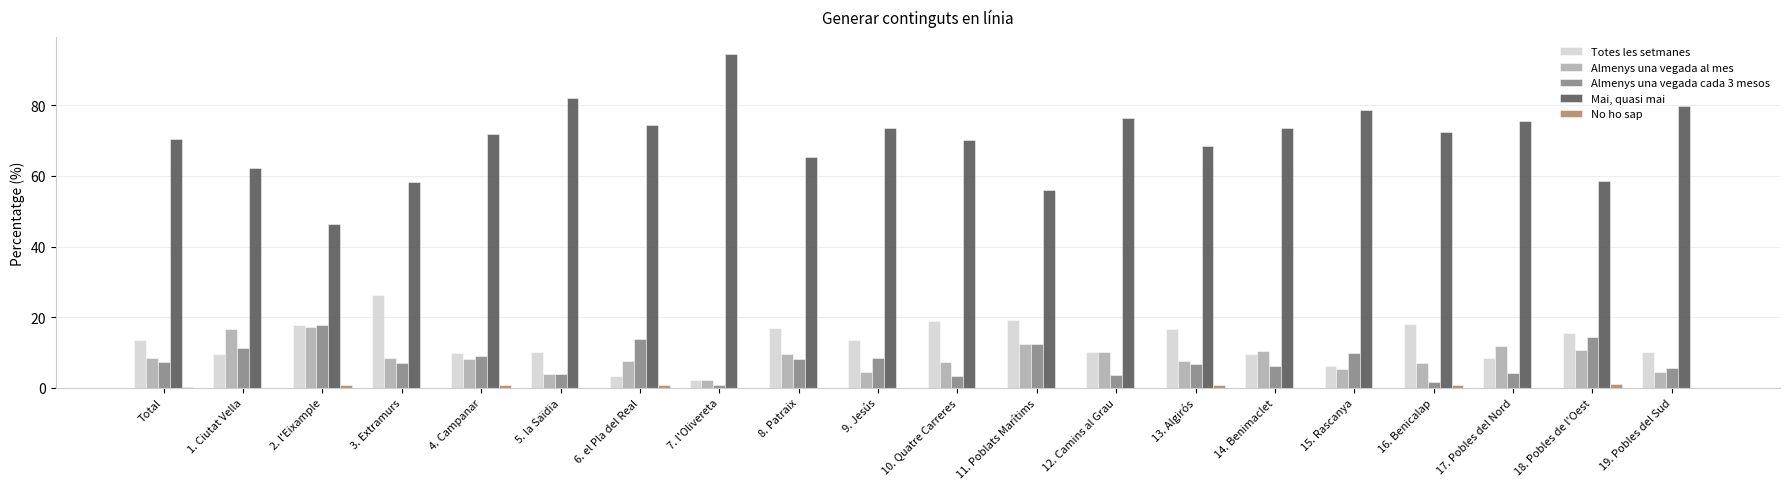

Between 7. l'Olivereta and 14. Benimaclet, which series saw the biggest shift?

Mai, quasi mai